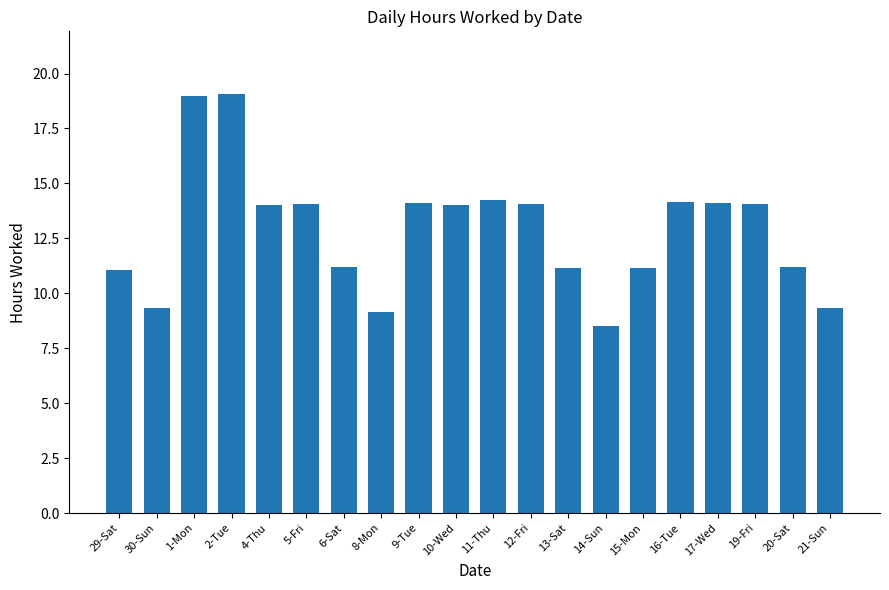

Are the bars grouped side by side (vs. stacked)?

No